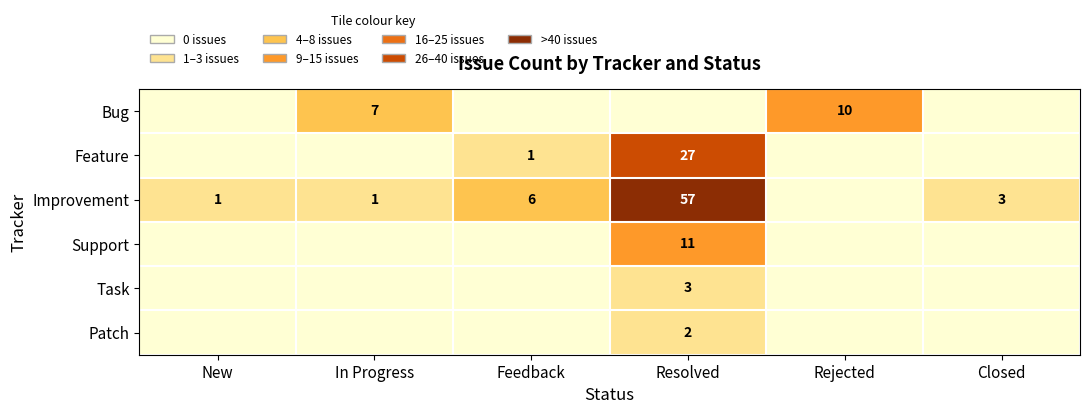

Is it true that Patch equals 1 at Resolved?

False